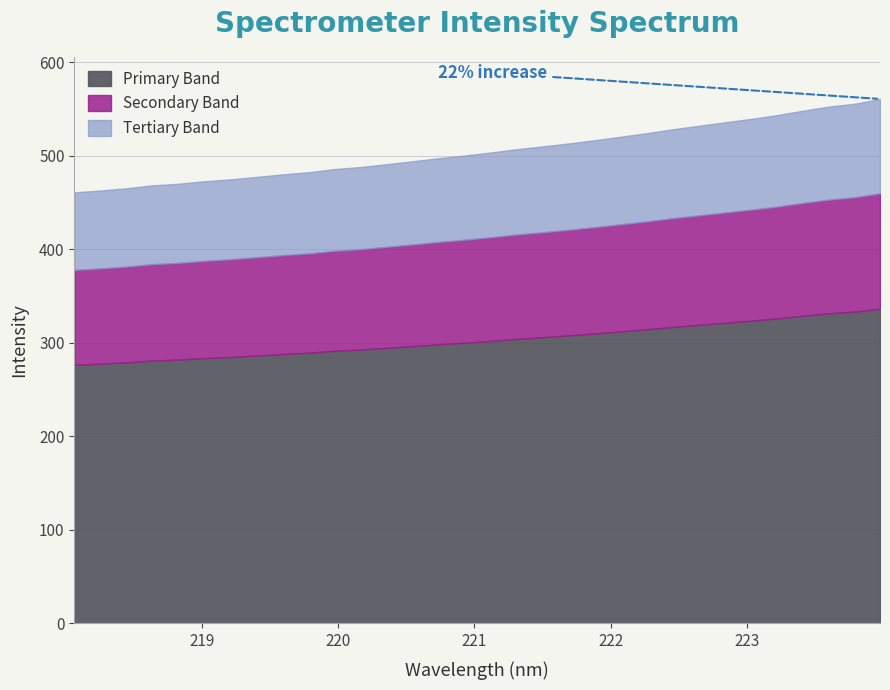

What is the change in value from 218.6332 to 221.8812?

+48.3